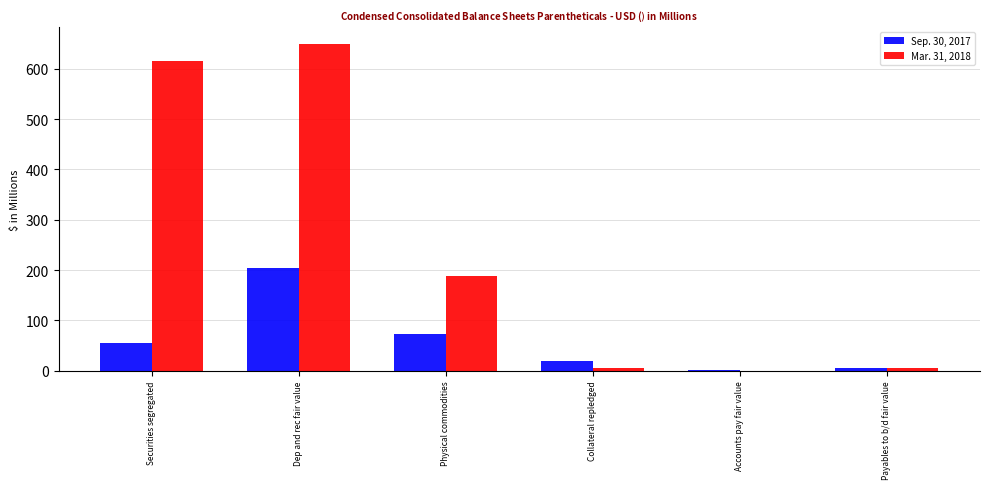

Where is Mar. 31, 2018 nearest to the value 324?

Physical commodities